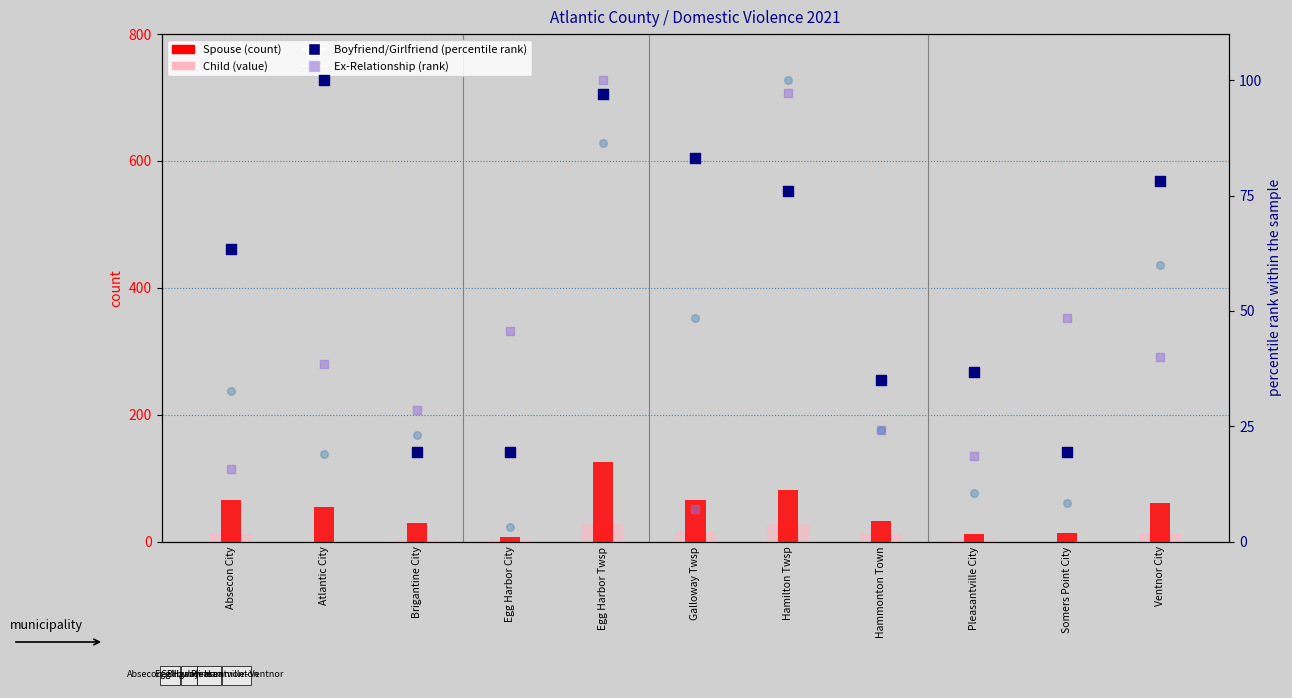

Which series has the largest total across all categories?

Boyfriend/Girlfriend (percentile rank)